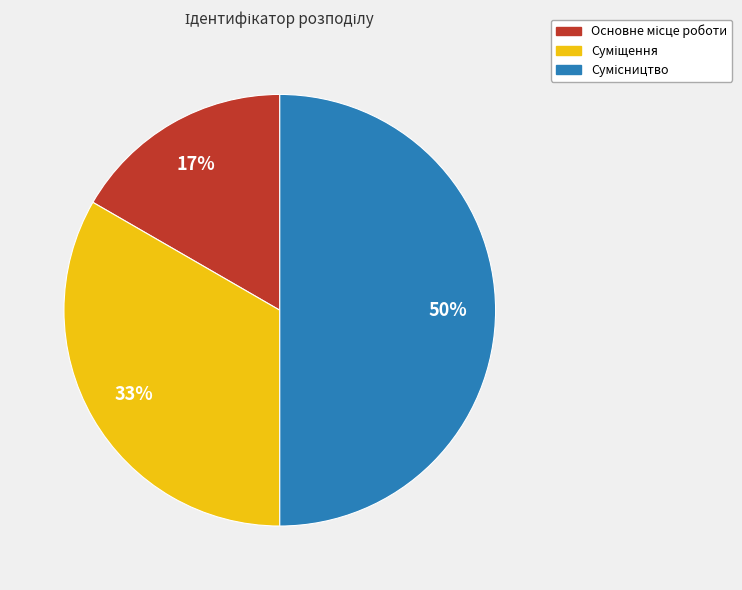

To the nearest percent, what is the difference between the largest and smallest slice percentages?

33%